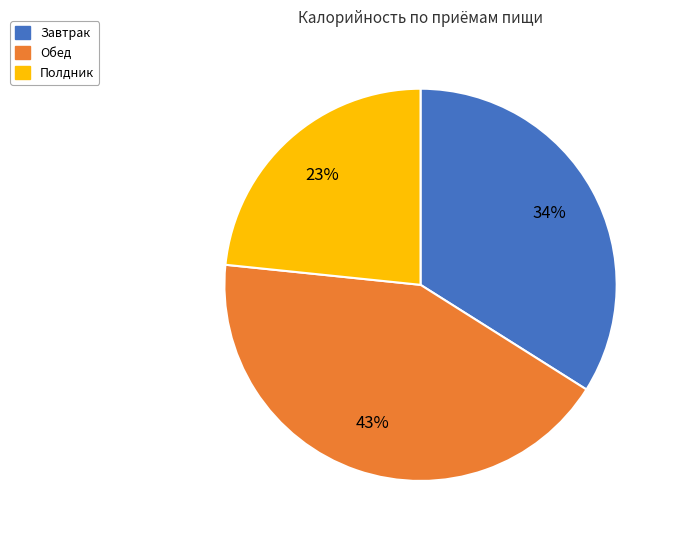

Approximately how many times larger is the value at Полдник compared to Завтрак?

0.7